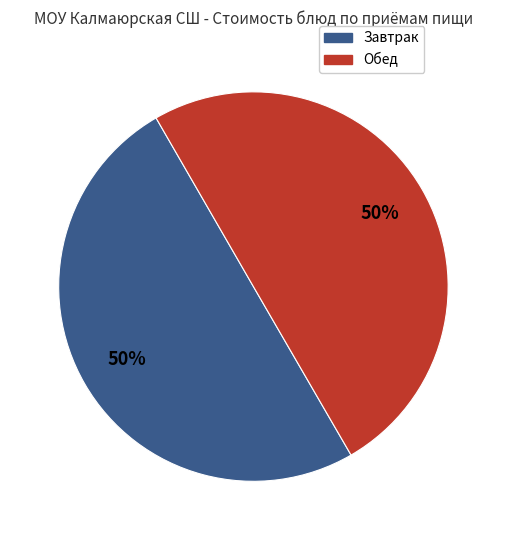

To the nearest percent, what is the average slice percentage?

50%